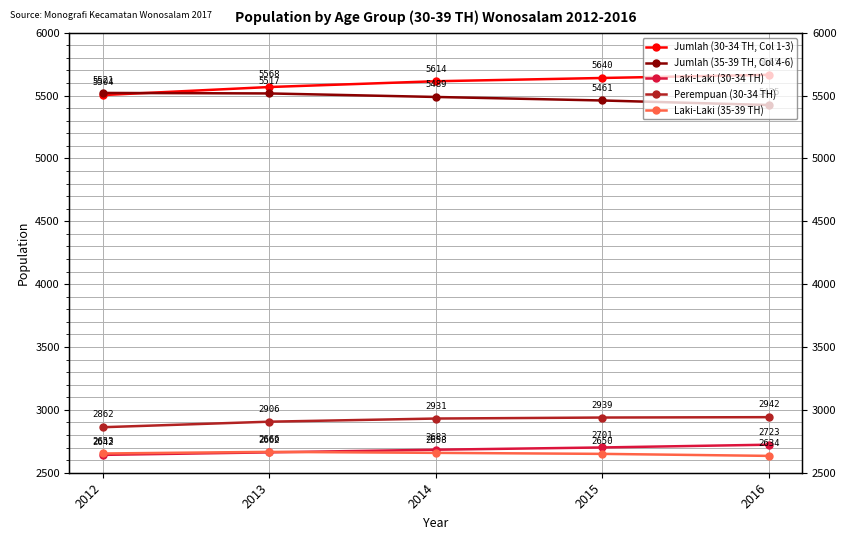

What is the minimum value shown in the chart?

2634